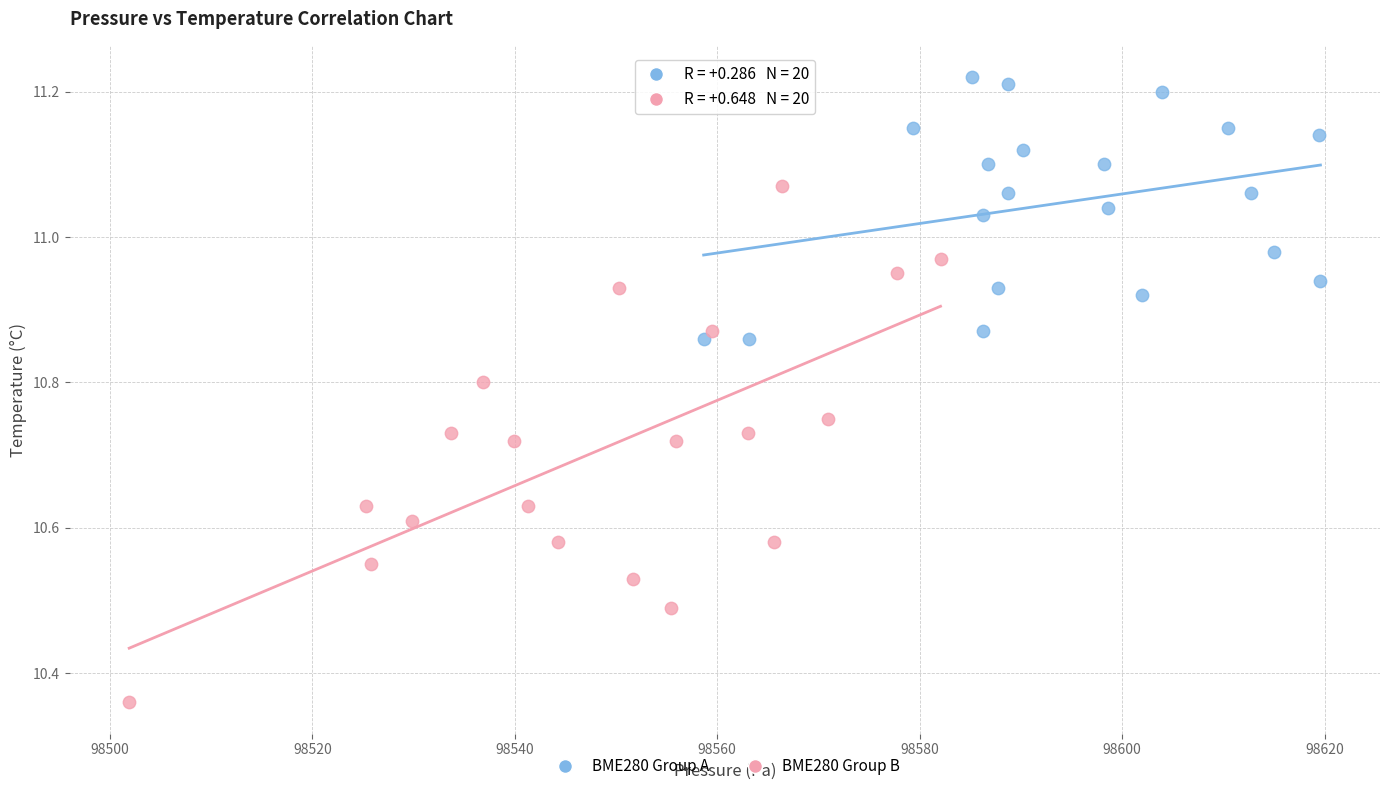

What are all the series names shown in the legend?

BME280 Group A, BME280 Group B